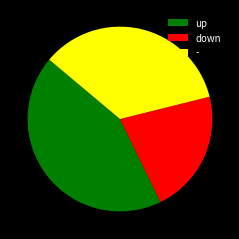

Which slice is the smallest?

down